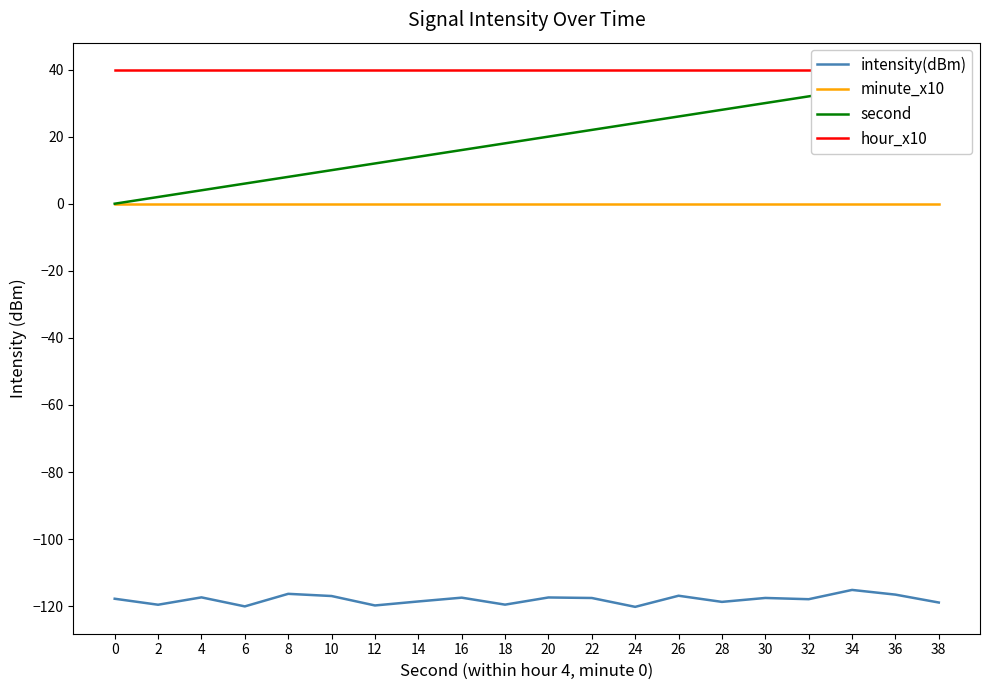

What are all the series names shown in the legend?

intensity(dBm), minute_x10, second, hour_x10